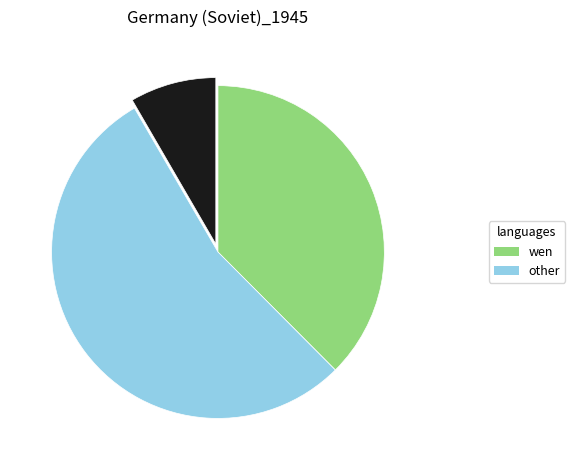

Is there any slice that represents more than half of the pie?

Yes